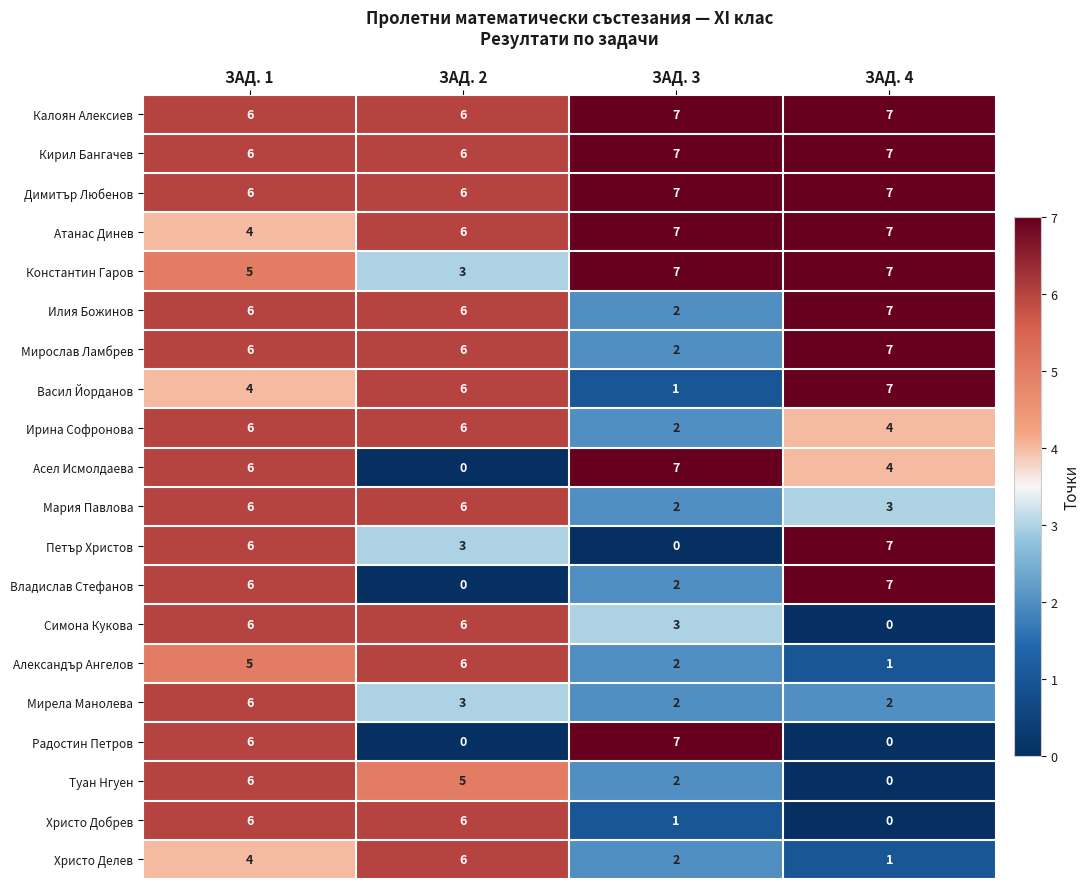

At how many categories does at least one series exceed 4?

4